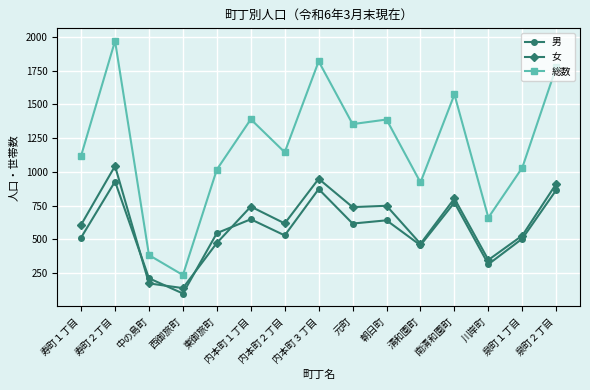

What is the difference between the second highest and second lowest values in the 総数 series?

1438